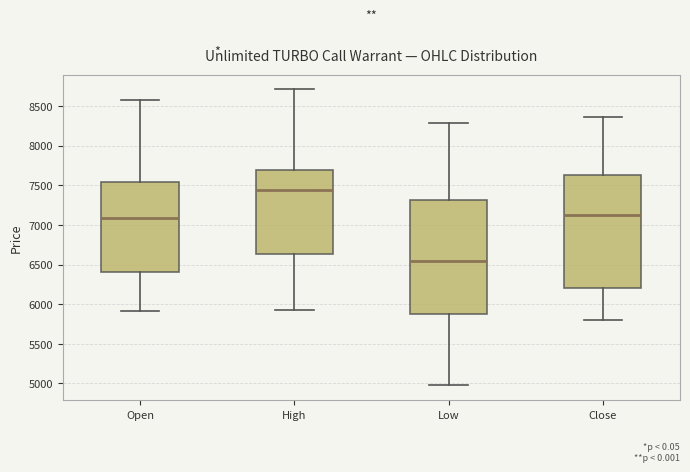

Reading left to right, read every box against the y-axis: the position of its median line, the range the box covers, and the ends of its whiskers. The values are not printed on the chart, so give them approximately, as read against the axis.

Open: median 7100, box 6400 to 7550, whiskers 5900 to 8550
High: median 7450, box 6650 to 7700, whiskers 5950 to 8700
Low: median 6550, box 5900 to 7300, whiskers 5000 to 8300
Close: median 7150, box 6200 to 7650, whiskers 5800 to 8350